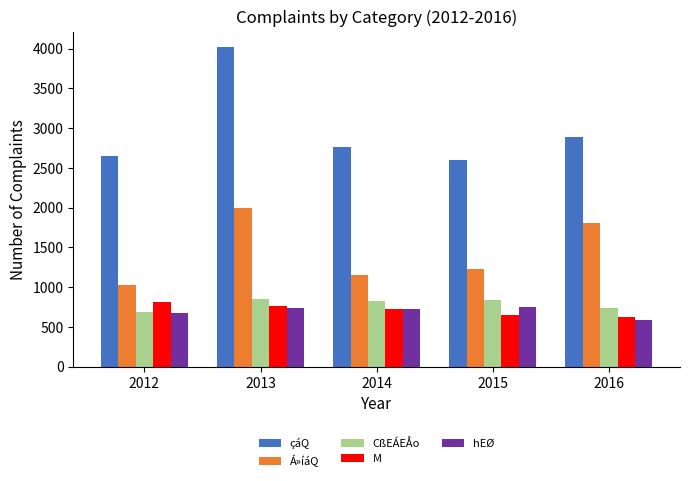

What is the value of the CßEÁEÅo bar at the 4th from the left?

838